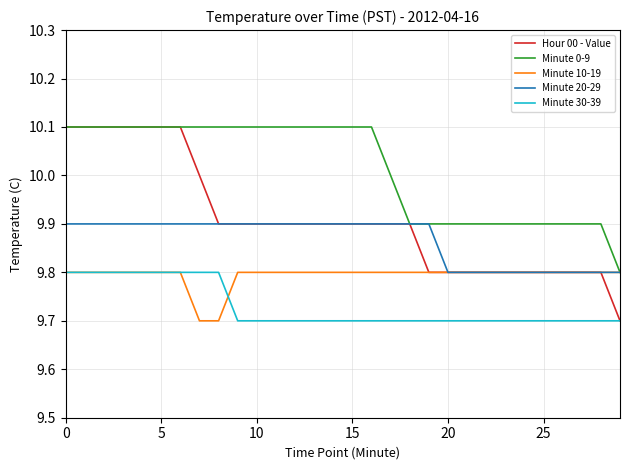

What is the maximum value for Minute 10-19?

9.8